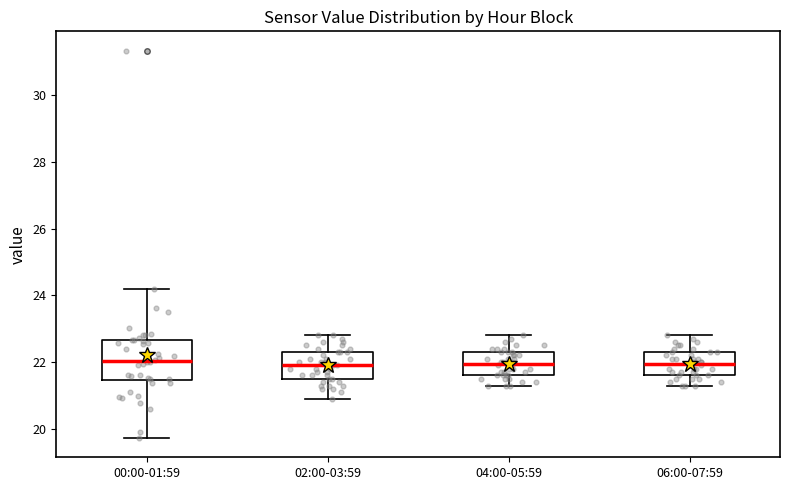

Comparing the boxes themselves (not the whiskers), which one is the tallest?

00:00-01:59